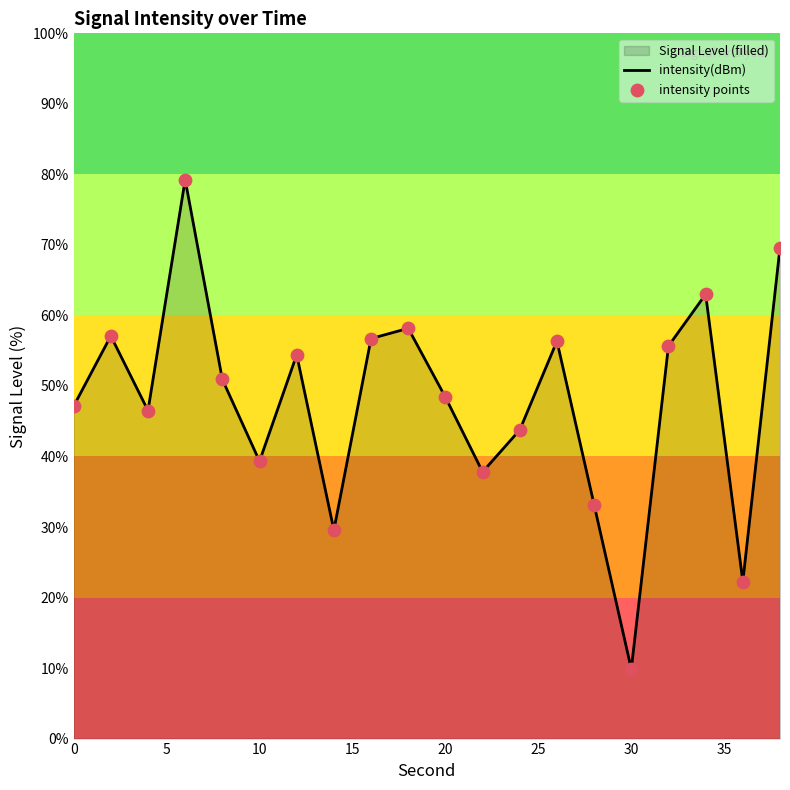

Which series has the largest total across all categories?

intensity(dBm)